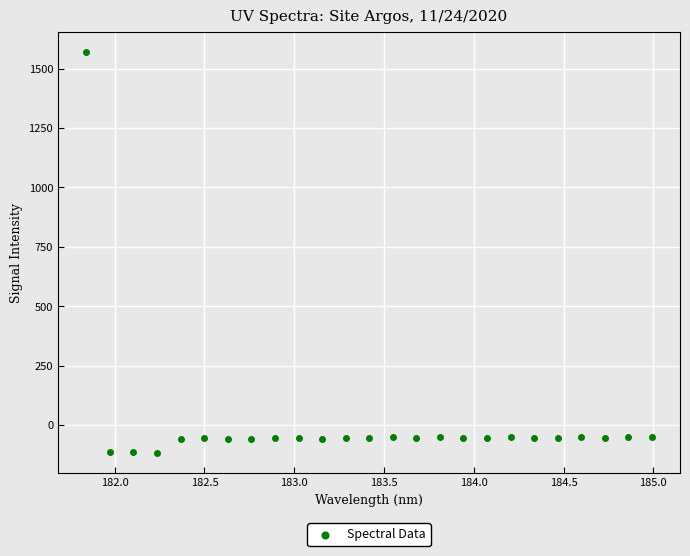

What is the range of X values (max minus min)?

3.1